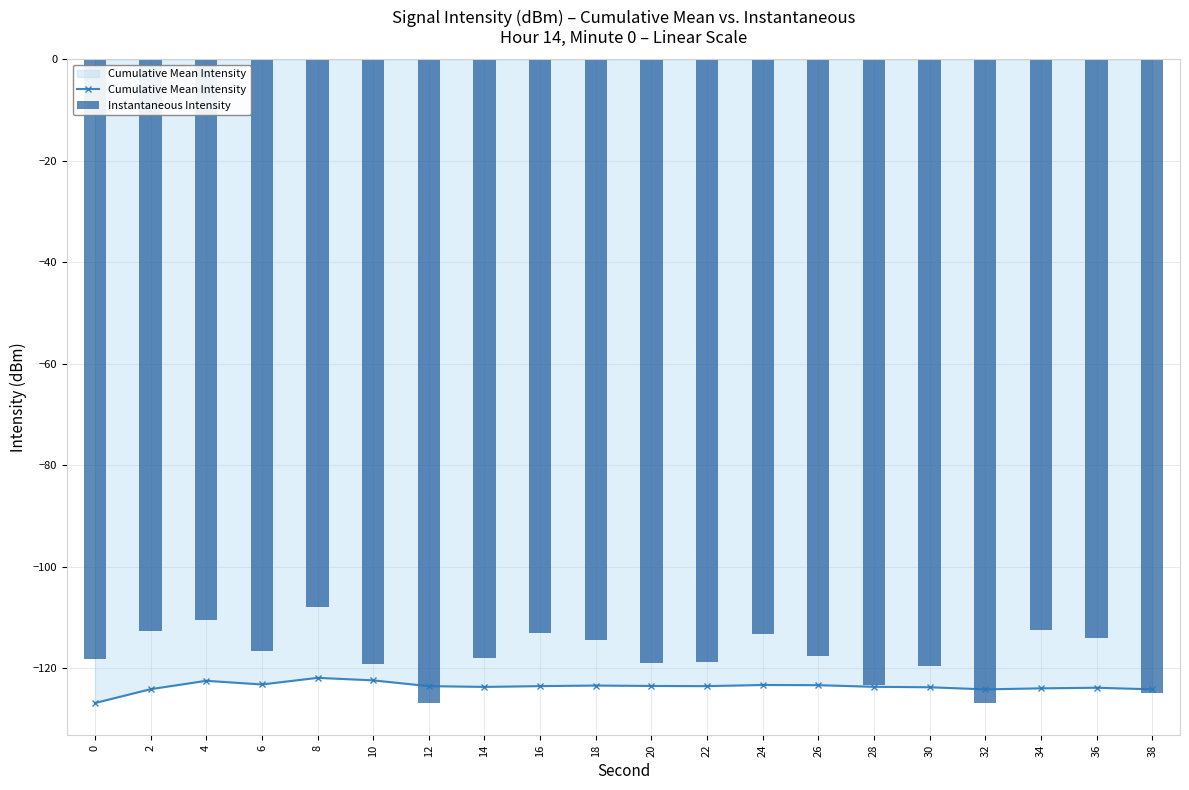

How many values in the Instantaneous Intensity series exceed -117?

9